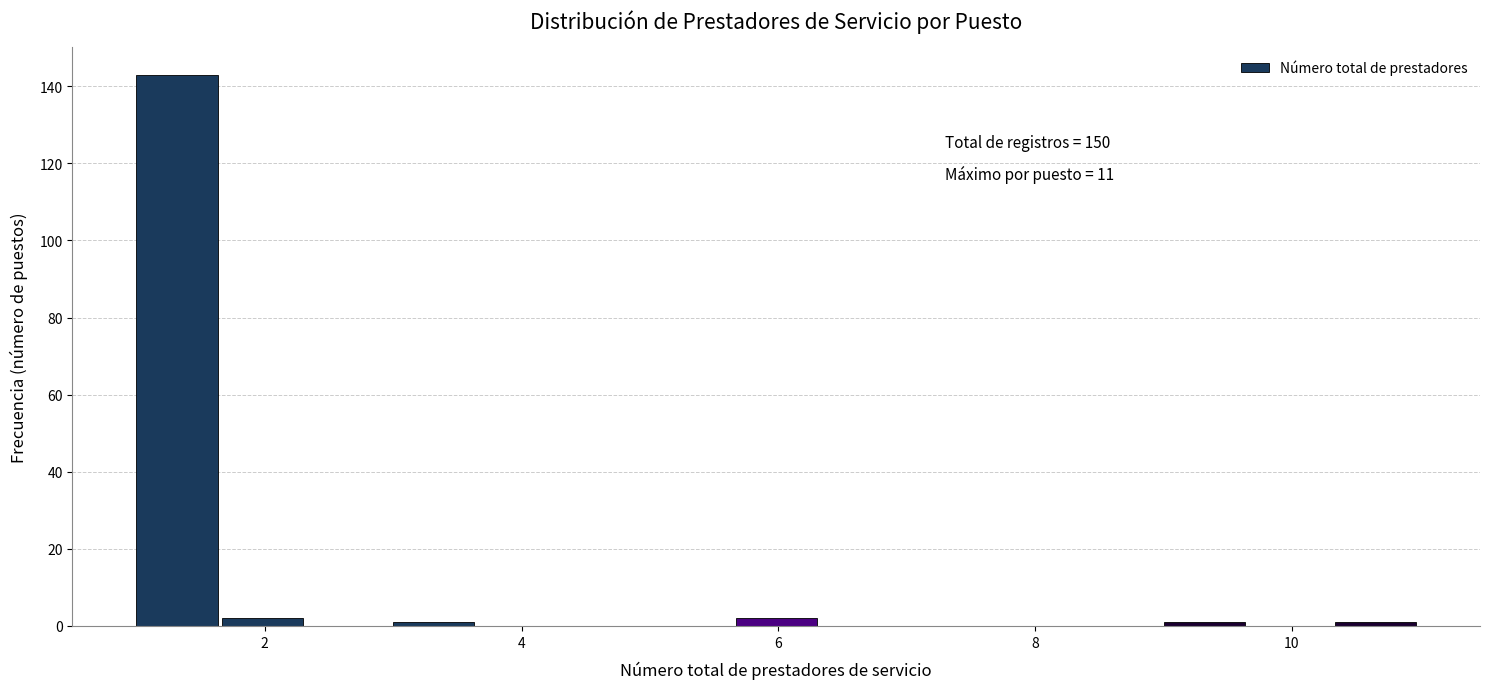

Read against the x-axis, roughly where is the centre of the tallest bar?

1.4